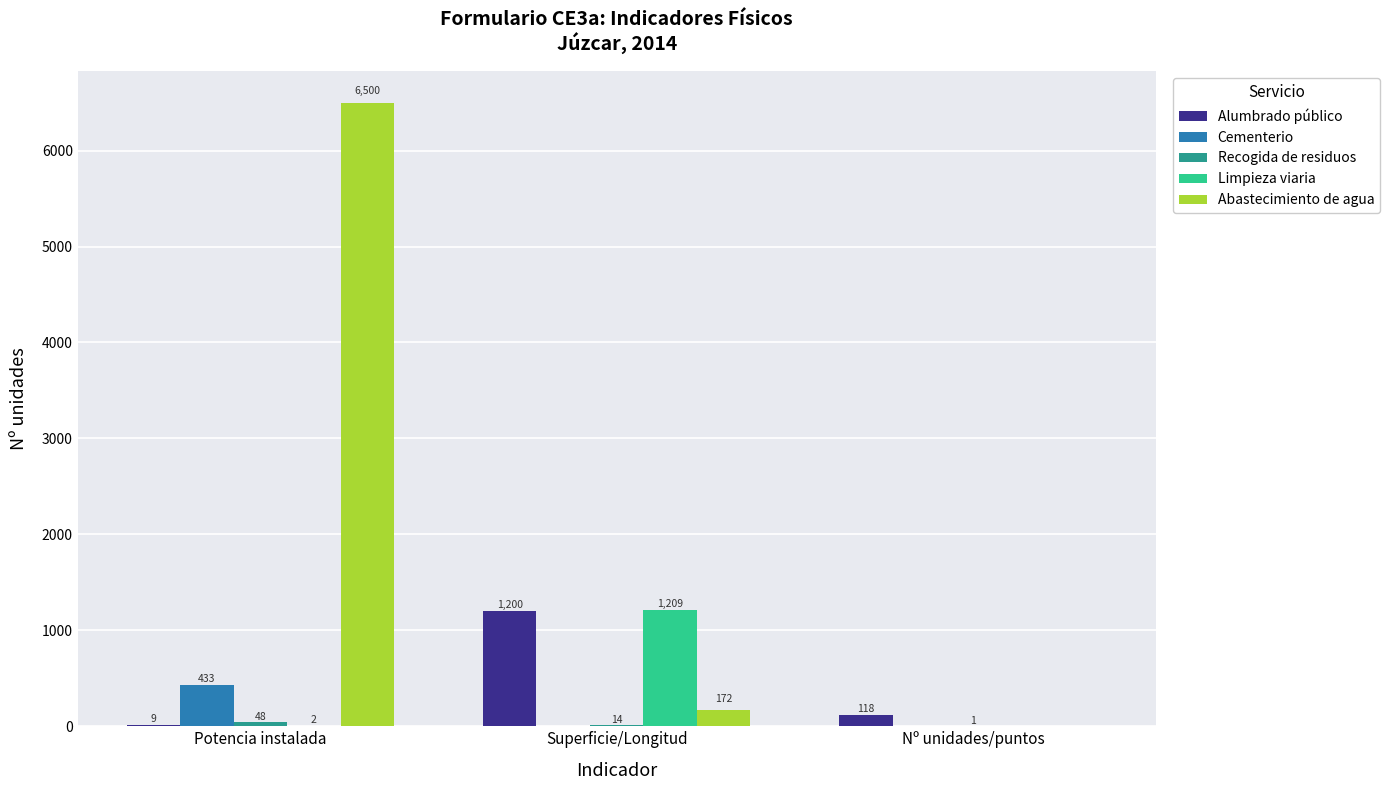

Which series has the largest range (max minus min)?

Abastecimiento de agua